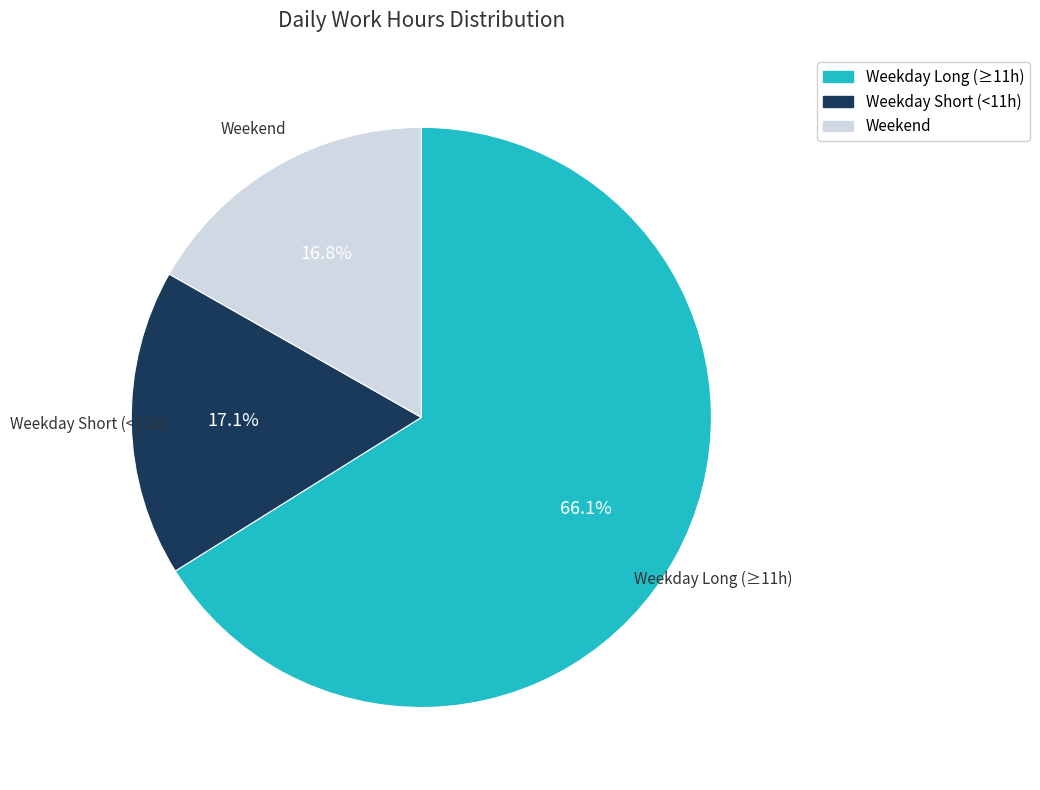

Is there a majority slice in this chart?

Yes